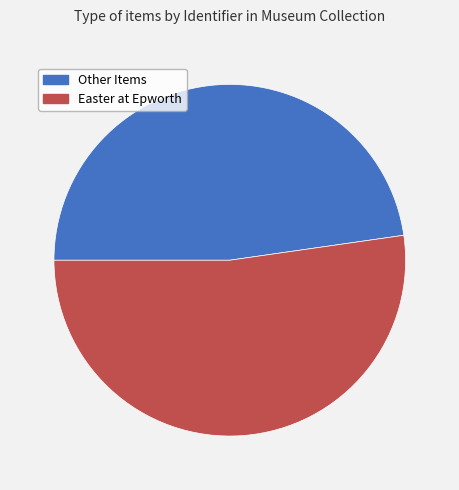

Is there any slice that represents more than half of the pie?

Yes